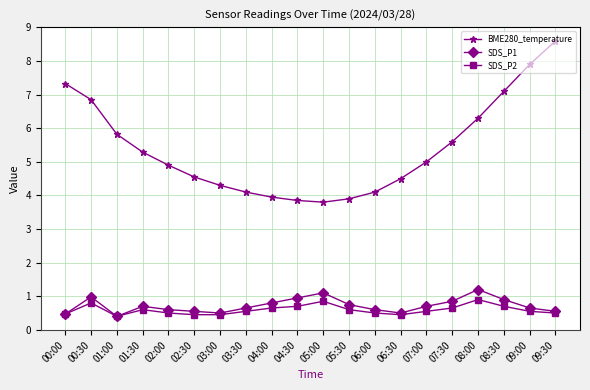

What is the total value across all series at 07:30?

7.1